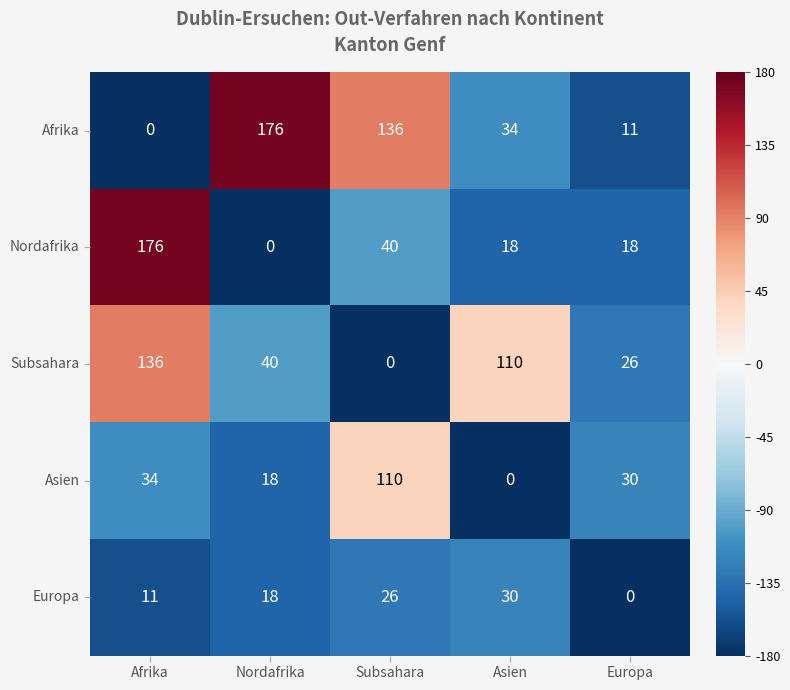

What is the maximum value for Afrika?

176